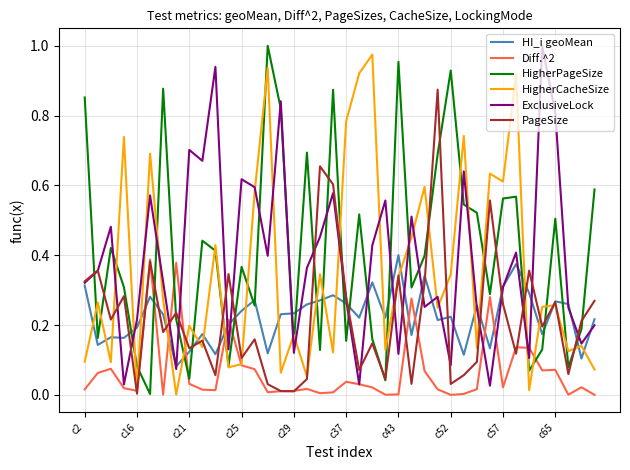

How many interior local peaks does the HigherPageSize series have?

12